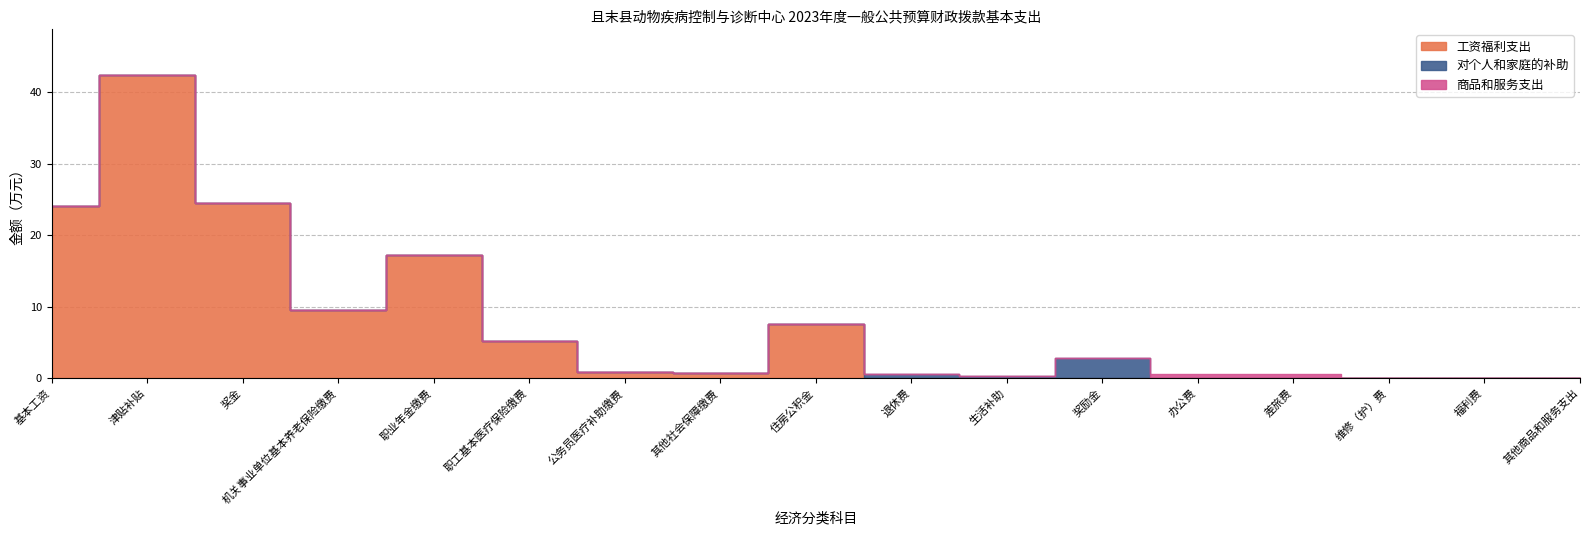

Reading left to right, extract all data points from this chart.

工资福利支出: 24.1	42.5	24.5	9.6	17.2	5.2	0.8	0.7	7.5	0.0	0.0	0.0	0.0	0.0	0.0	0.0	0.0
对个人和家庭的补助: 0.0	0.0	0.0	0.0	0.0	0.0	0.0	0.0	0.0	0.6	0.3	2.8	0.0	0.0	0.0	0.0	0.0
商品和服务支出: 0.0	0.0	0.0	0.0	0.0	0.0	0.0	0.0	0.0	0.0	0.0	0.0	0.6	0.6	0.1	0.0	0.0